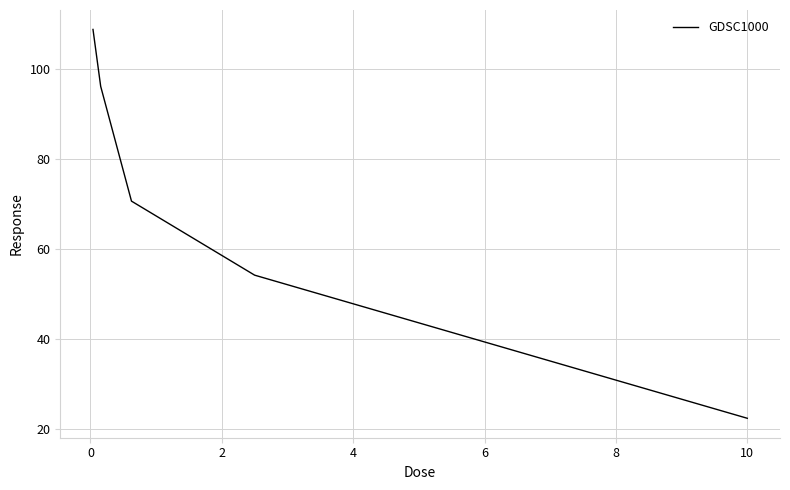

What is the sum of all values?

352.0